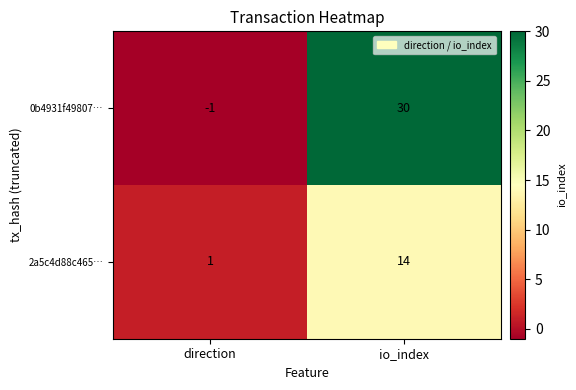

The 0b4931f49807… series shows 49 at io_index. True or false?

False